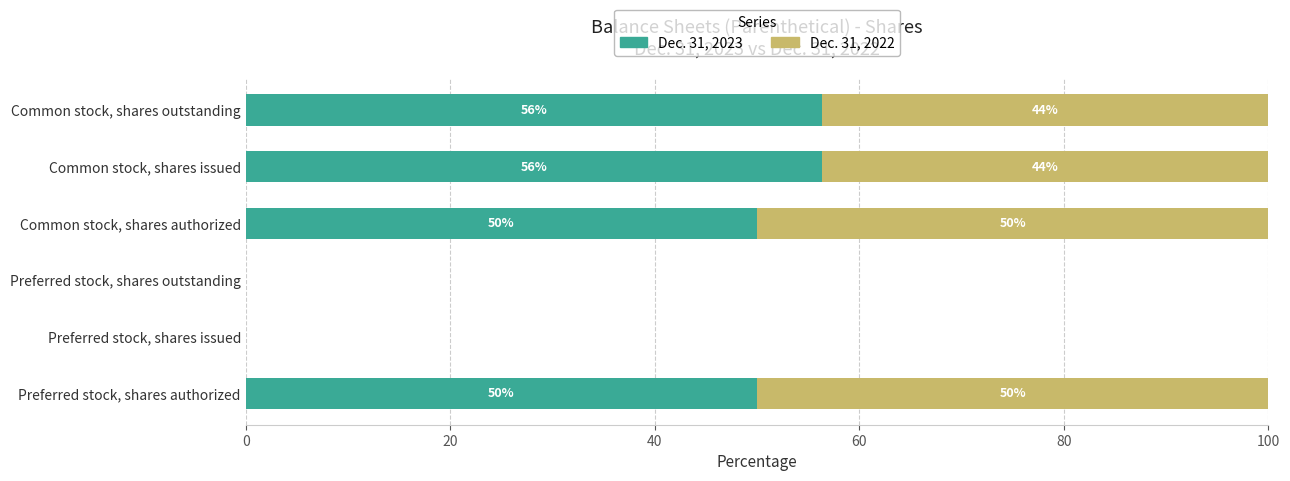

What is the maximum value for Dec. 31, 2023?

56.3